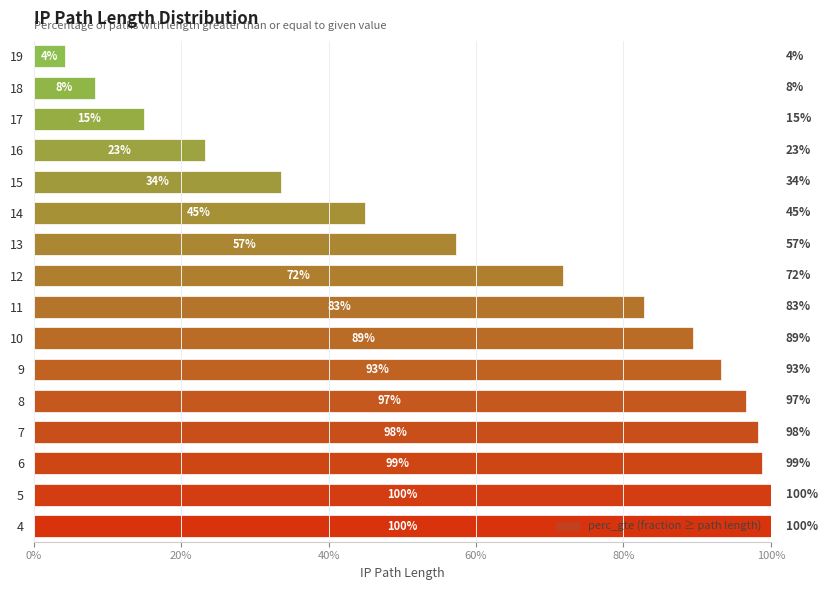

Are the bars horizontal?

Yes